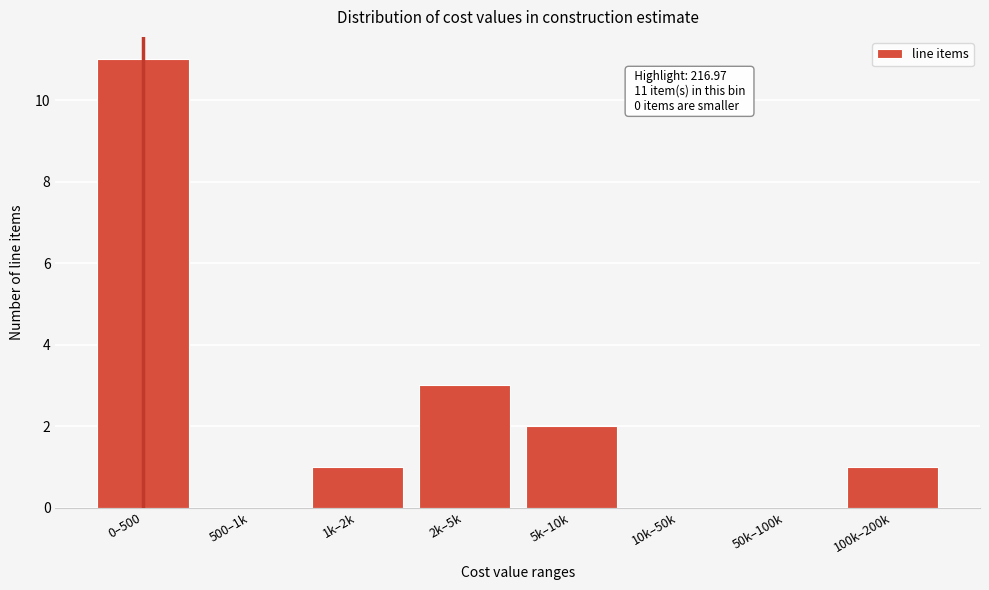

Reading left to right, what are all the values shown in this chart?

0–500=11	500–1k=0	1k–2k=1	2k–5k=3	5k–10k=2	10k–50k=0	50k–100k=0	100k–200k=1